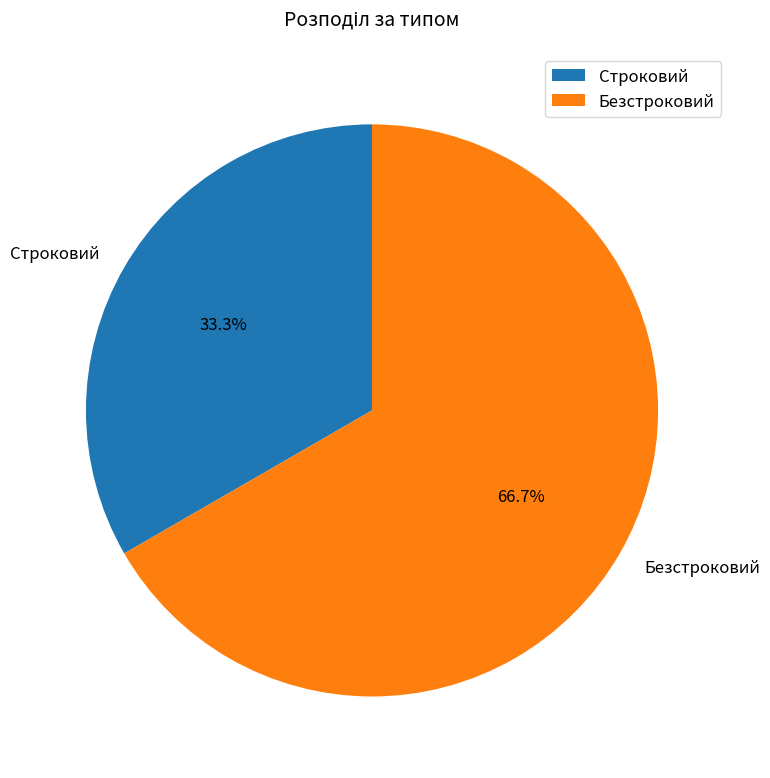

Count the number of slices in the pie.

2